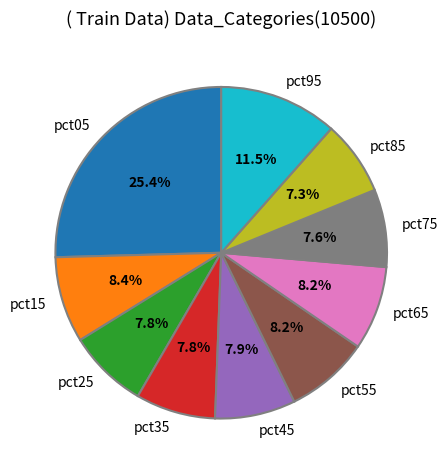

Which category has the biggest portion of the pie?

pct05